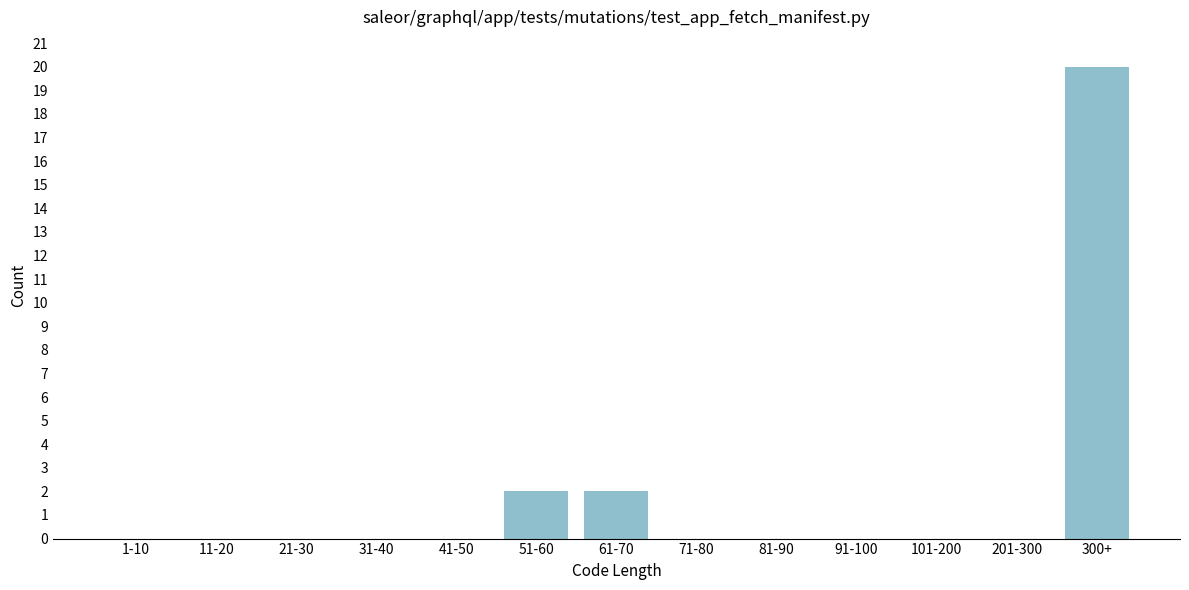

Reading right to left, transcribe all the data shown in this chart.

300+=20	201-300=0	101-200=0	91-100=0	81-90=0	71-80=0	61-70=2	51-60=2	41-50=0	31-40=0	21-30=0	11-20=0	1-10=0